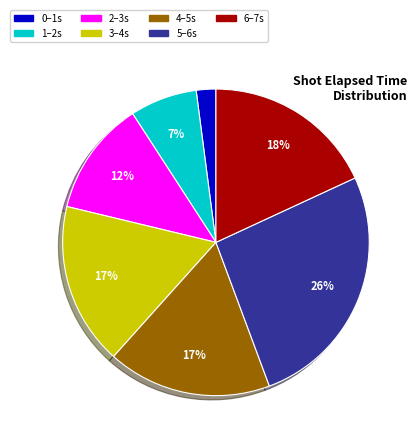

Is it true that 3–4s is 26% of the pie?

False